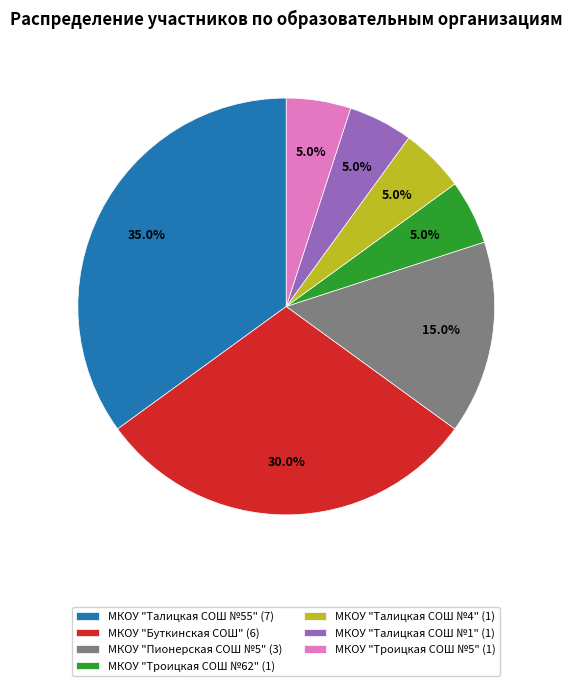

Is it true that МКОУ "Буткинская СОШ" is 35% of the pie?

False